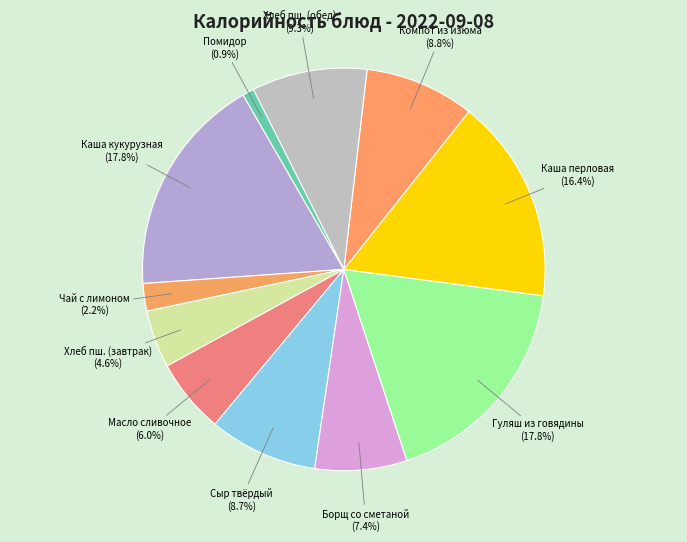

Do Помидор and Масло сливочное together represent more than half of the pie?

No